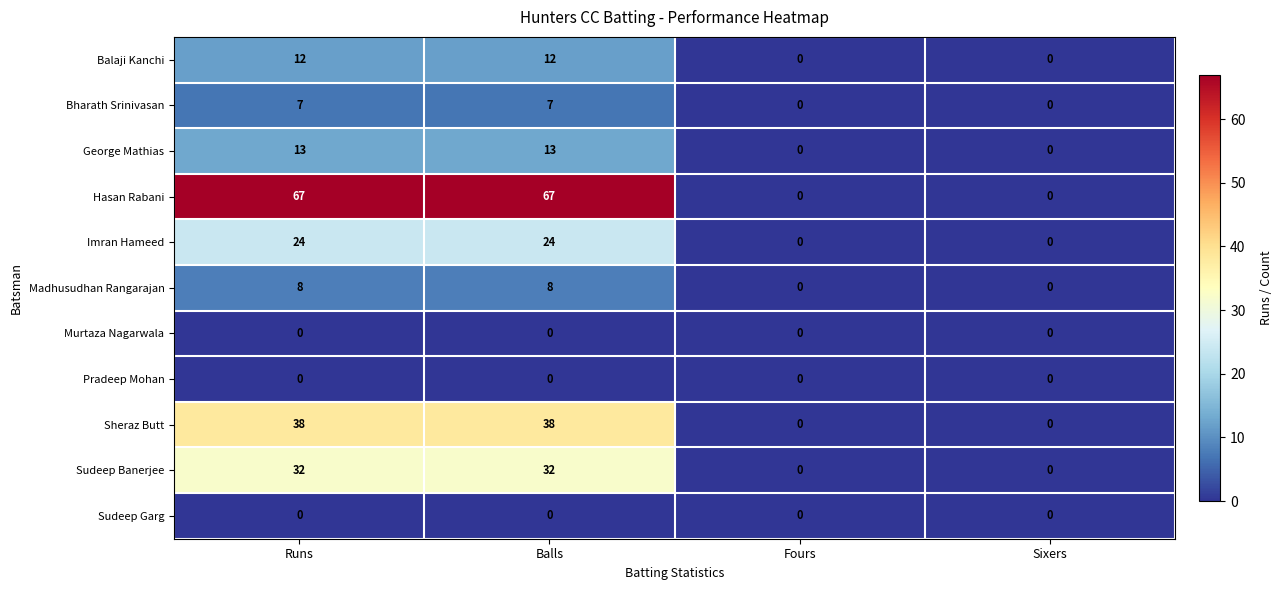

Which series has the widest spread of values?

Hasan Rabani